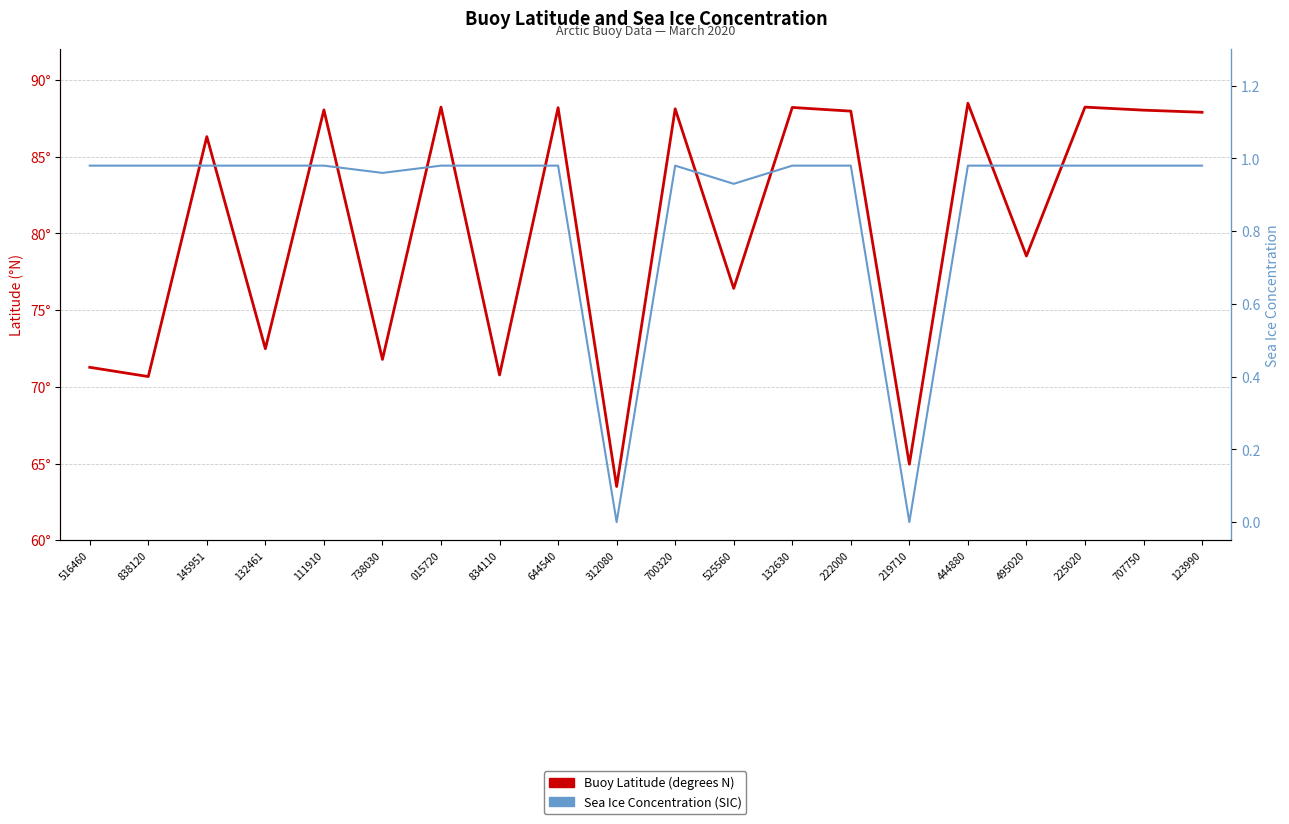

The value of Sea Ice Concentration (SIC) at 111910 is 1.0. True or false?

True